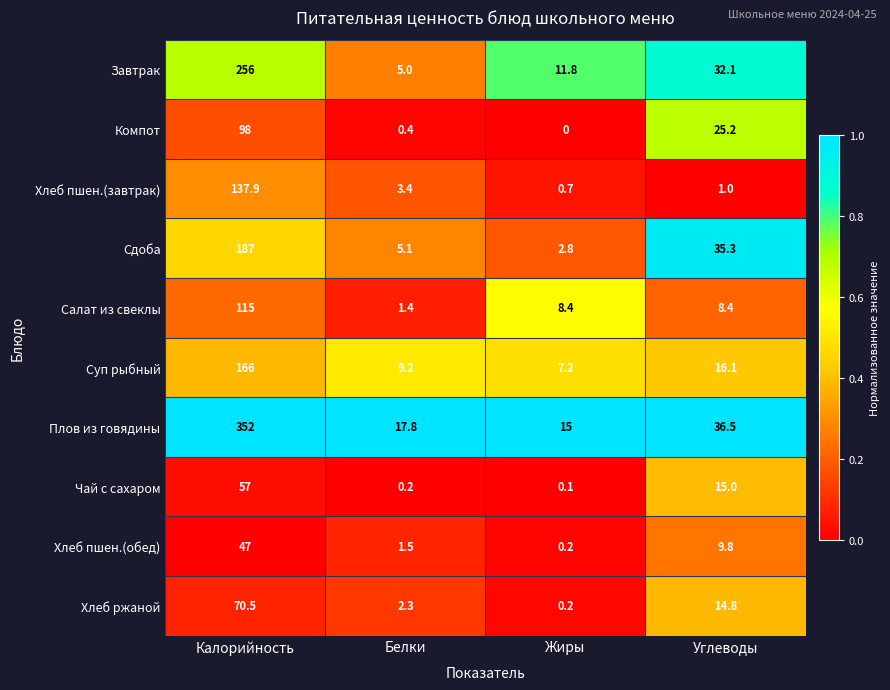

At how many categories does at least one series exceed 0?

4